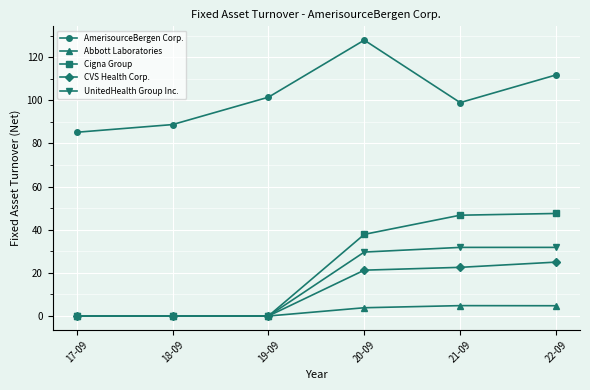

What is the highest value of the Abbott Laboratories series?

4.8